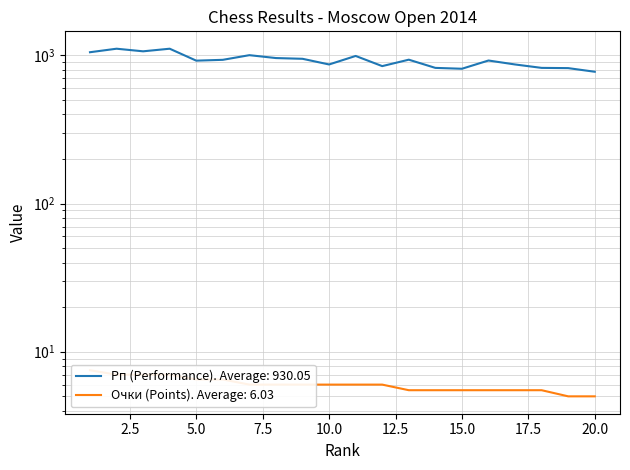

Which category has the lowest value across all series?

19